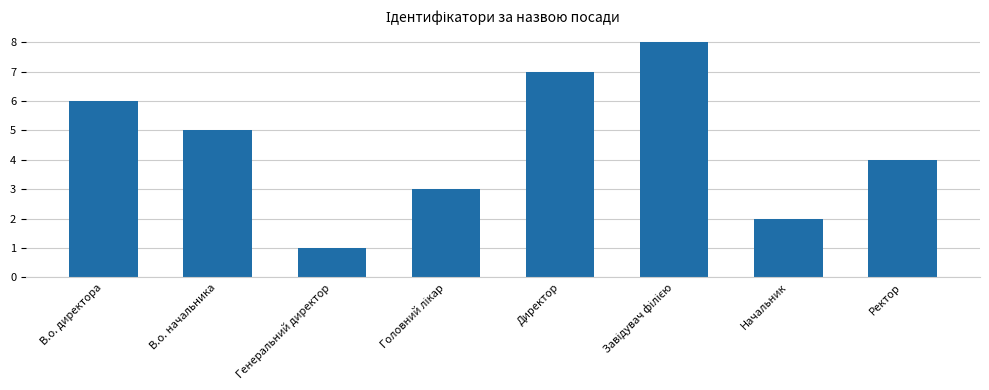

What is the difference between the maximum and minimum values?

7